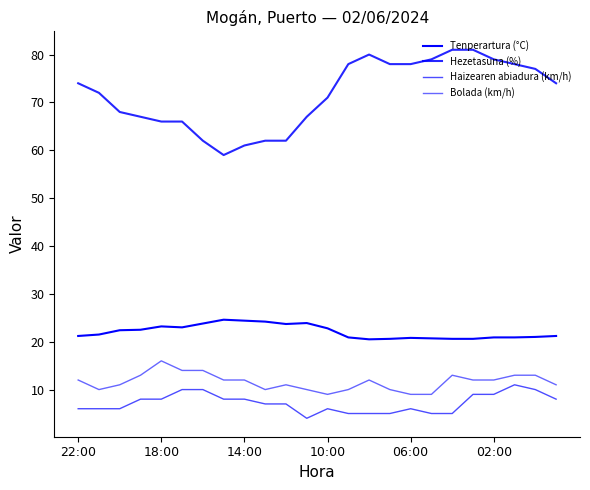

True or false: Bolada (km/h) and Hezetasuna (%) cross at least once.

False